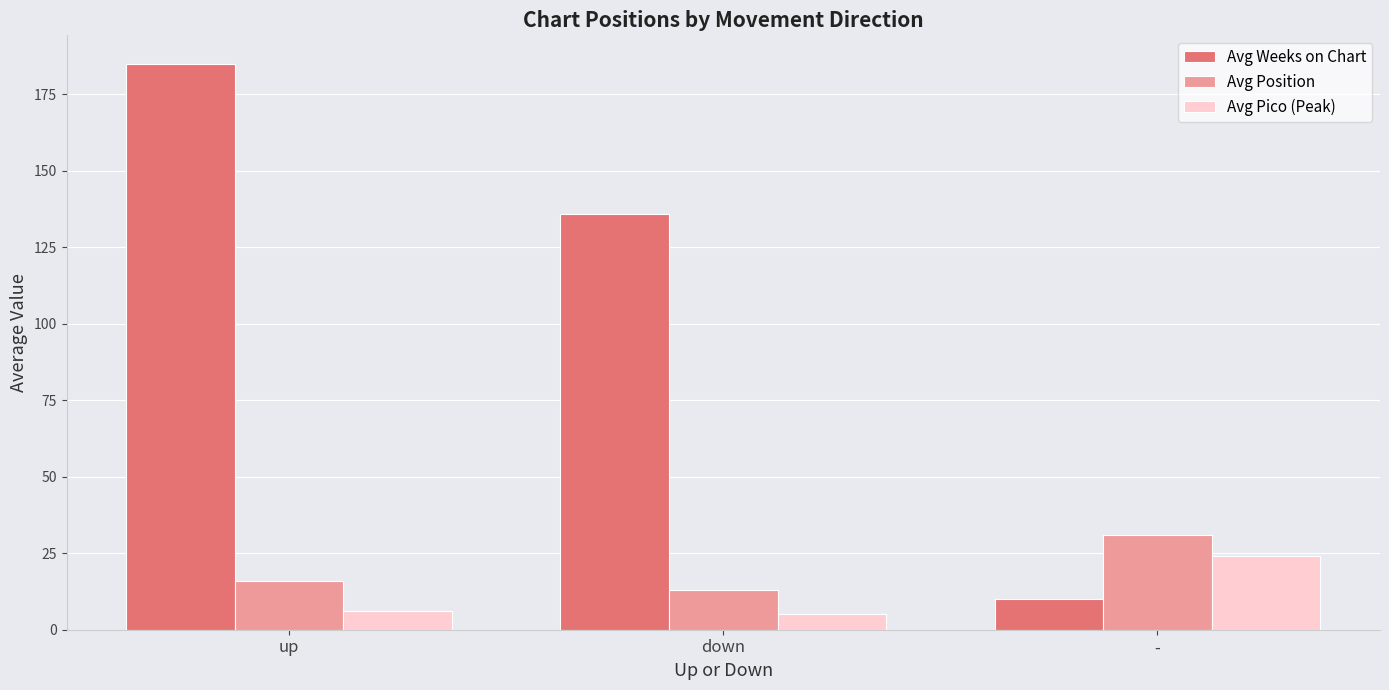

Rank the series by their maximum value, from highest to lowest.

Avg Weeks on Chart, Avg Position, Avg Pico (Peak)